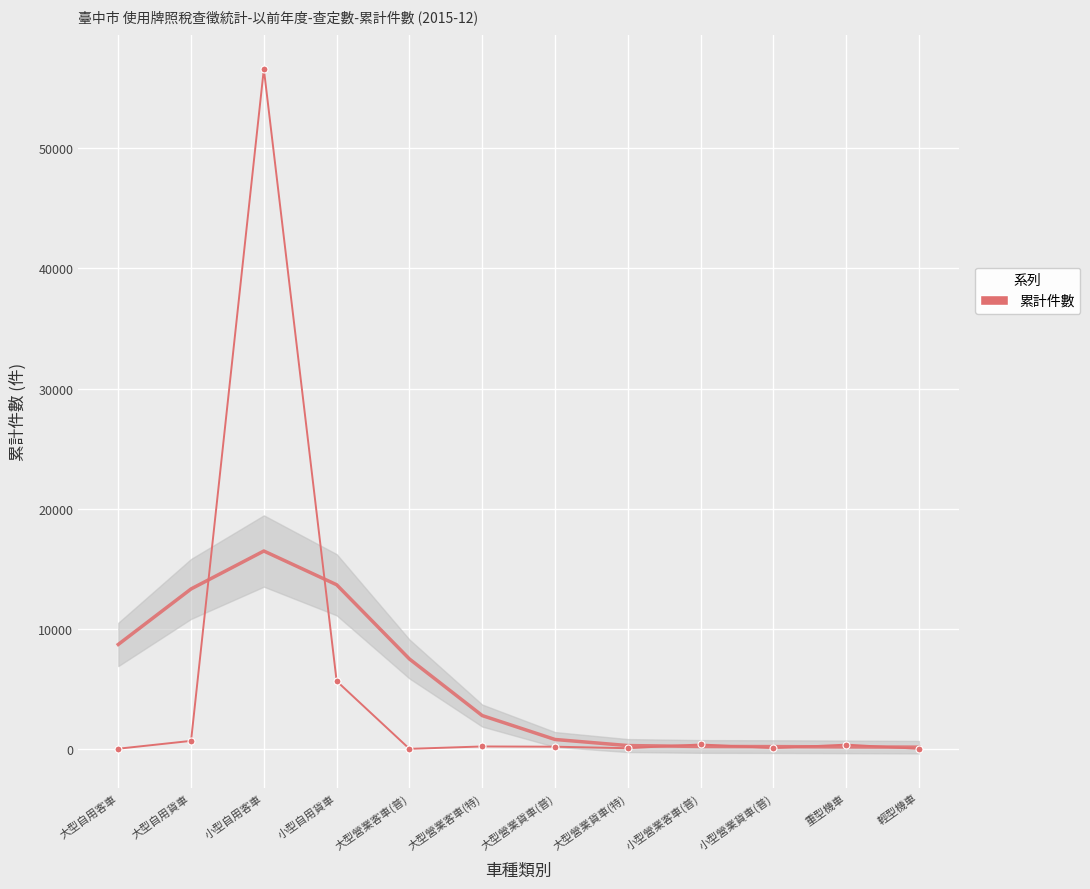

At which category does the chart reach its minimum across all series?

大型營業客車(普)